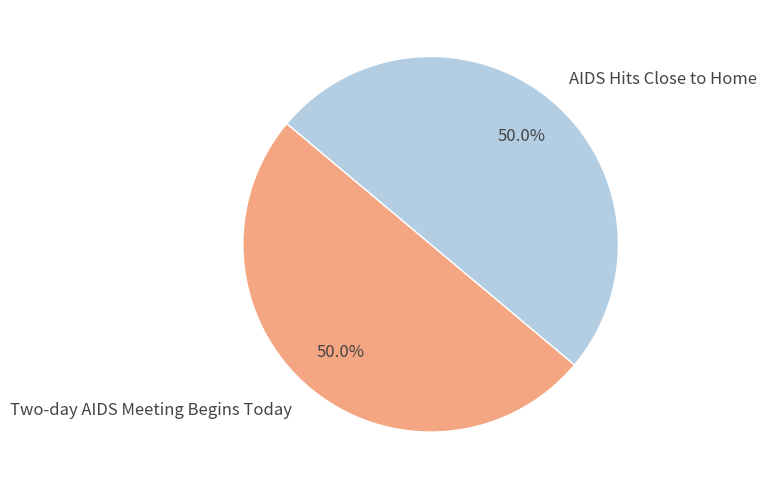

What is the ratio of the value at AIDS Hits Close to Home to the value at Two-day AIDS Meeting Begins Today?

1.0